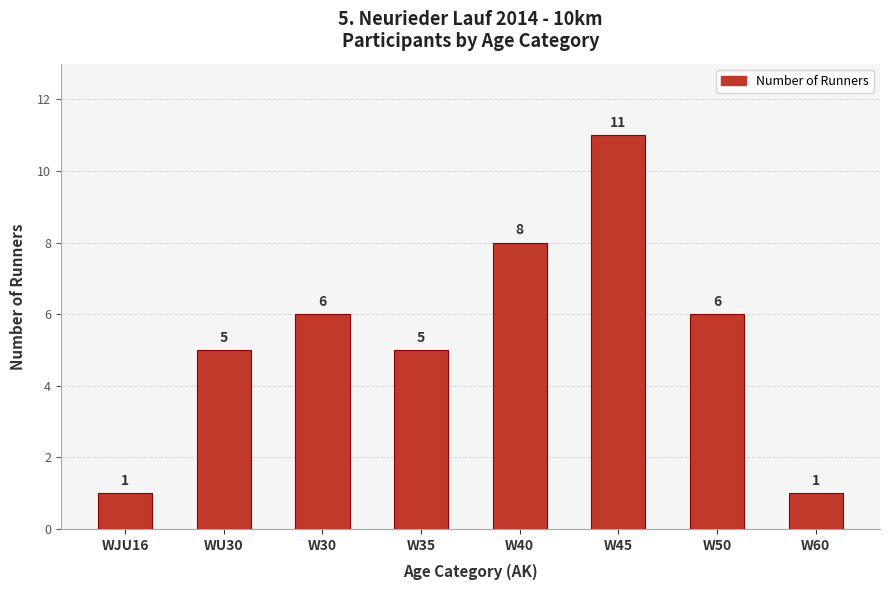

What is the change in value from WJU16 to W45?

+10